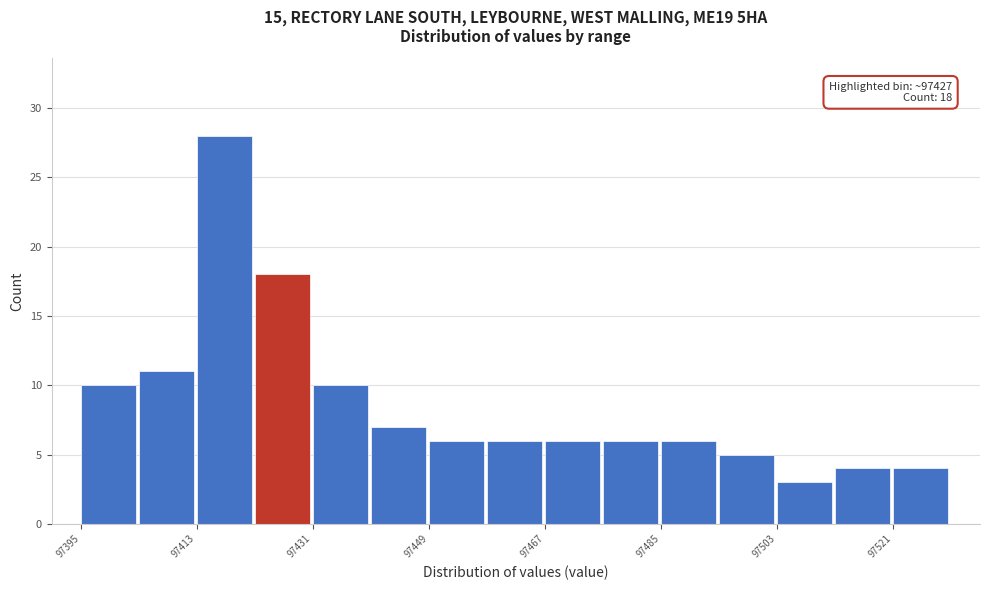

Over which range of the x-axis is the bar tallest?

97412 to 97422